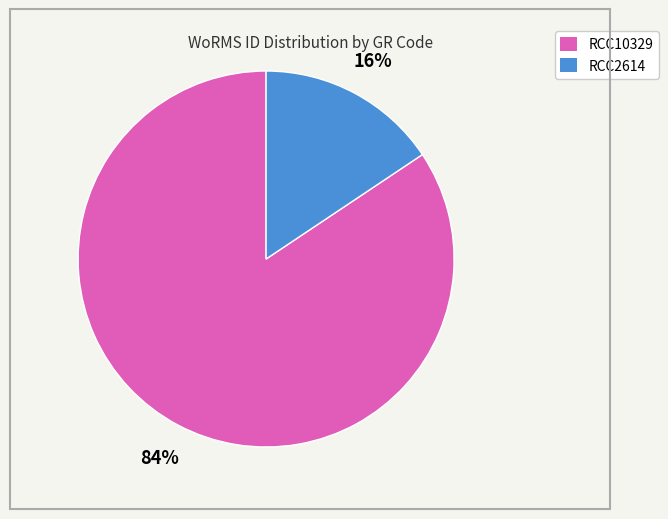

Is there a majority slice in this chart?

Yes